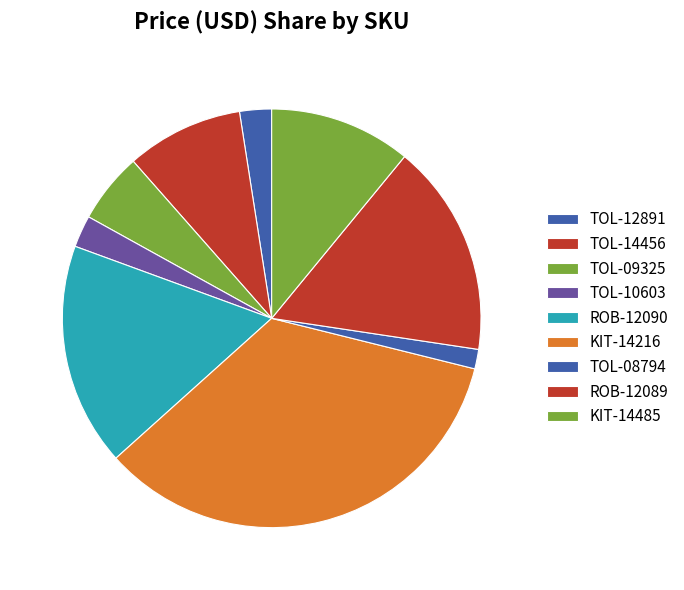

To the nearest percent, what percentage of the pie is TOL-14456?

9%